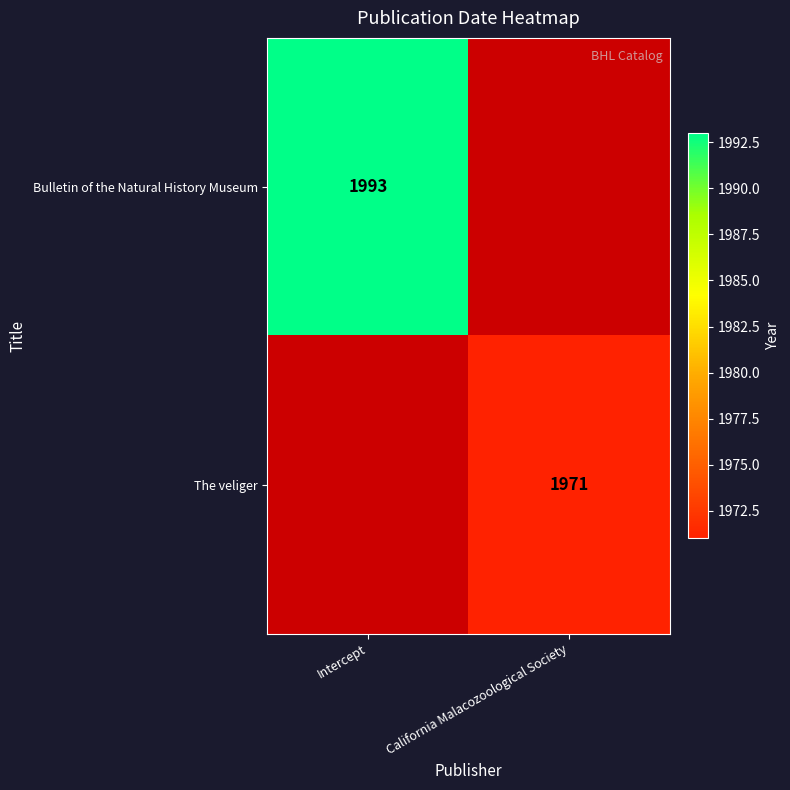

Is it true that Bulletin of the Natural History Museum equals 1300 at Intercept?

False